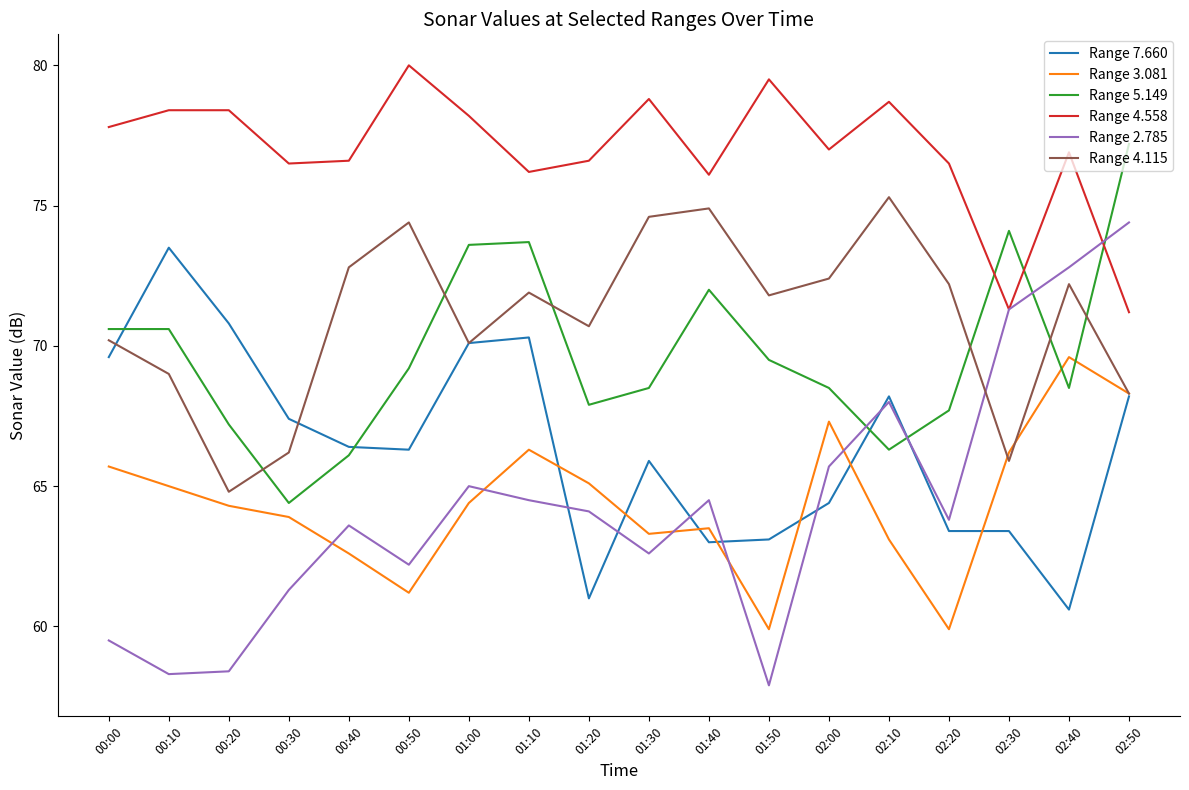

The value of Range 4.558 at 00:30 is 111.2. True or false?

False